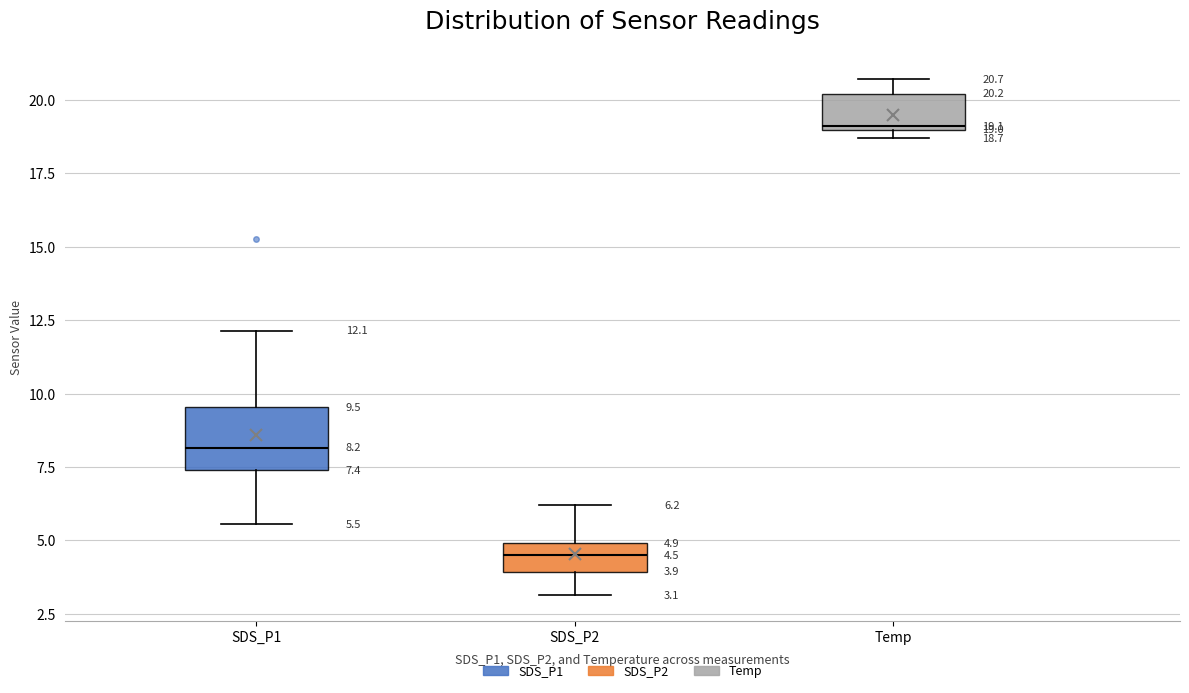

Which box has the highest median line?

Temp